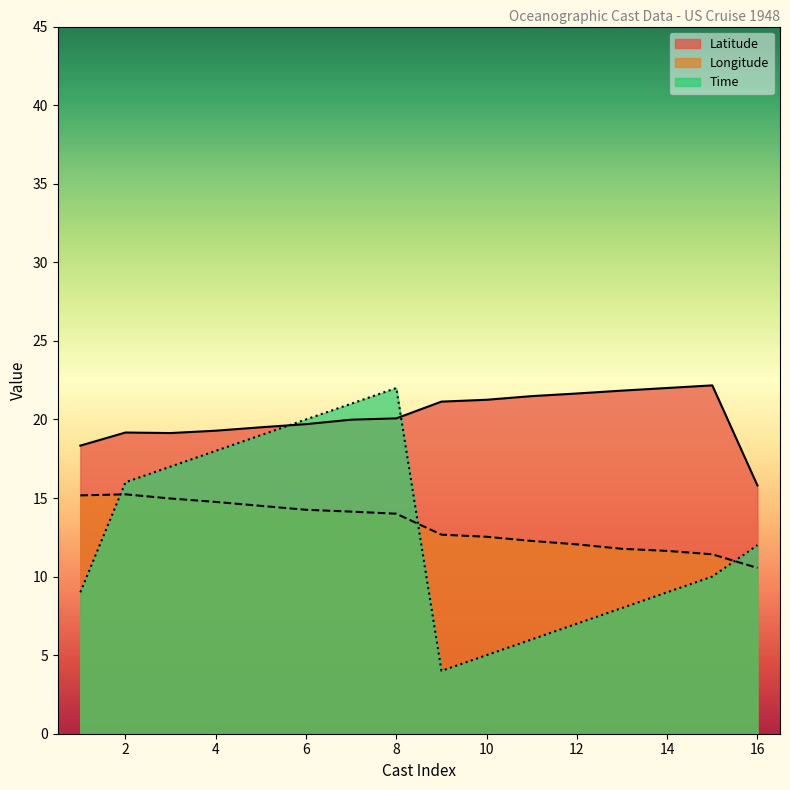

At which label does Time reach its minimum?

9